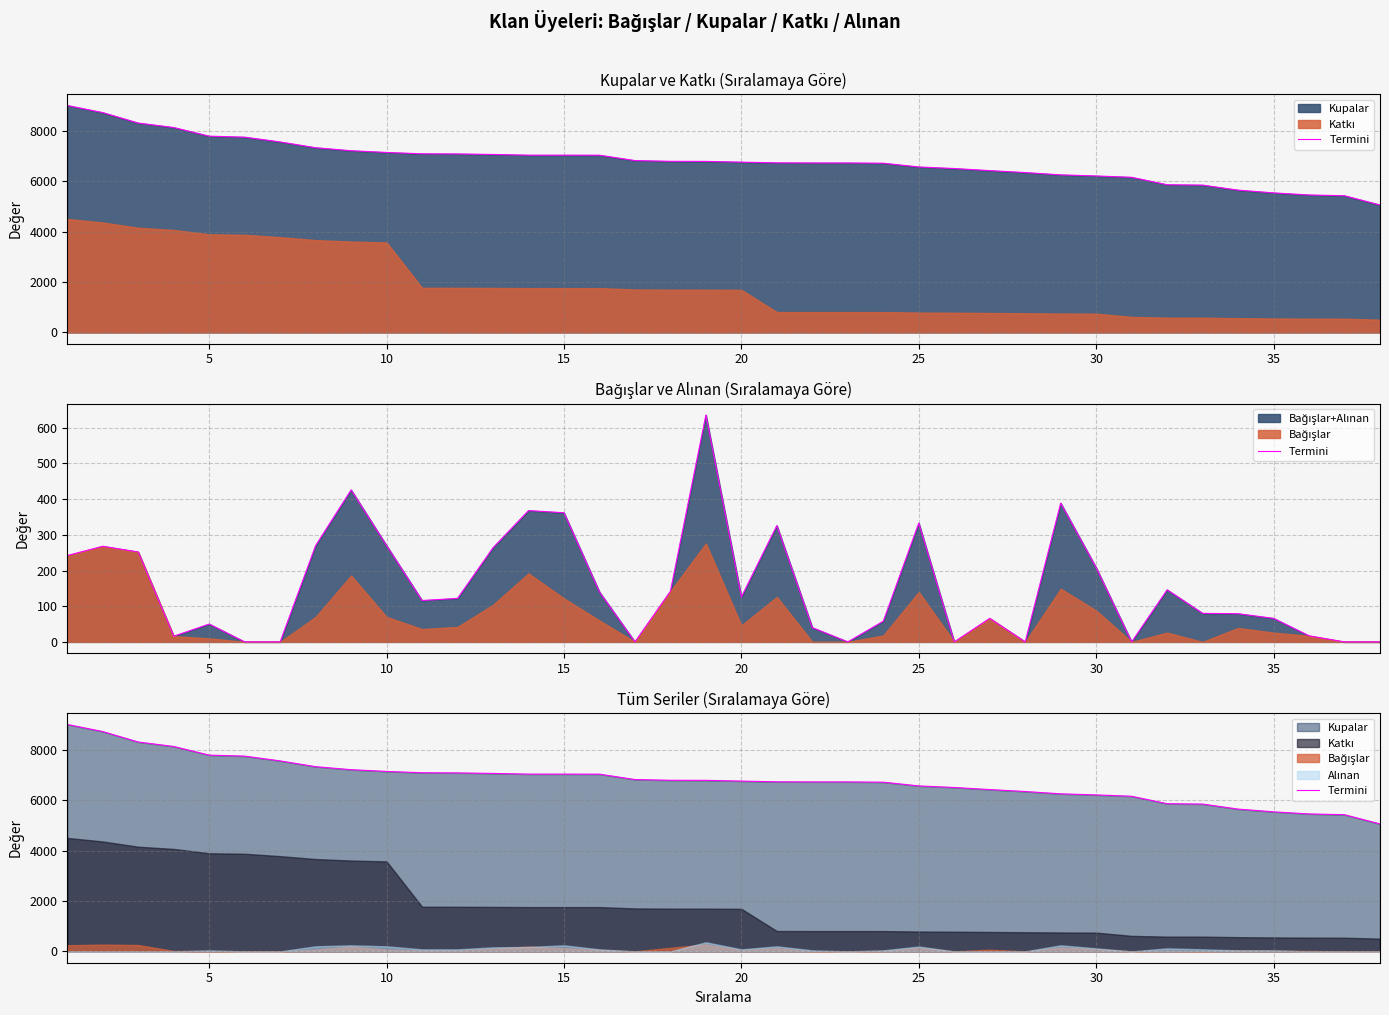

True or false: there are more than 1 points higher than both neighbors.

False